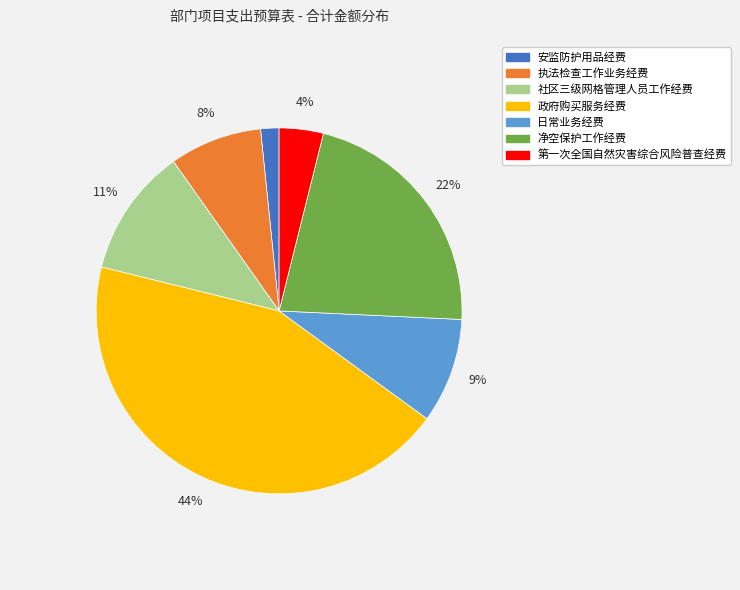

Does 政府购买服务经费 represent more than half of the total?

No